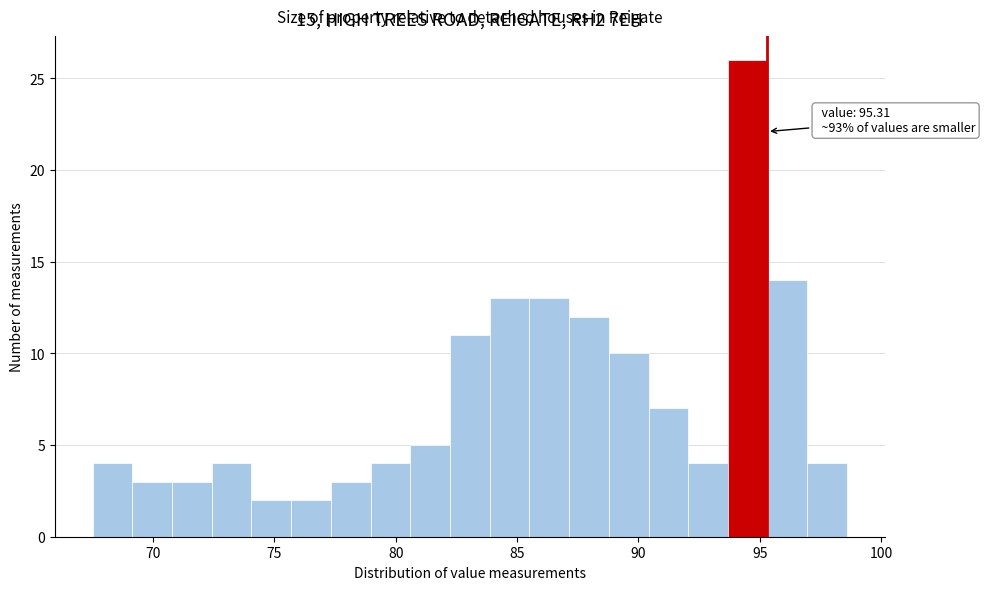

Read against the x-axis, roughly where is the centre of the tallest bar?

94.5